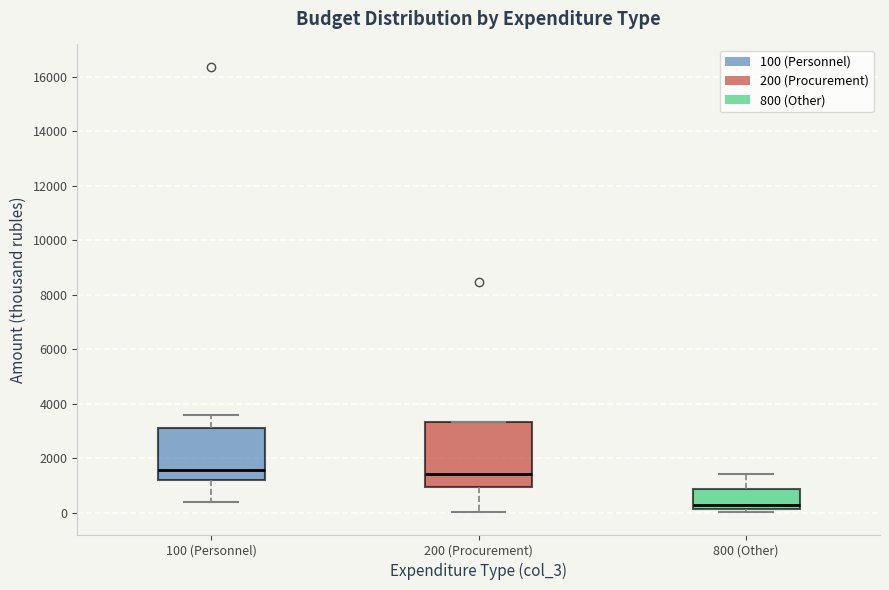

Comparing the boxes themselves (not the whiskers), which one is the tallest?

200 (Procurement)